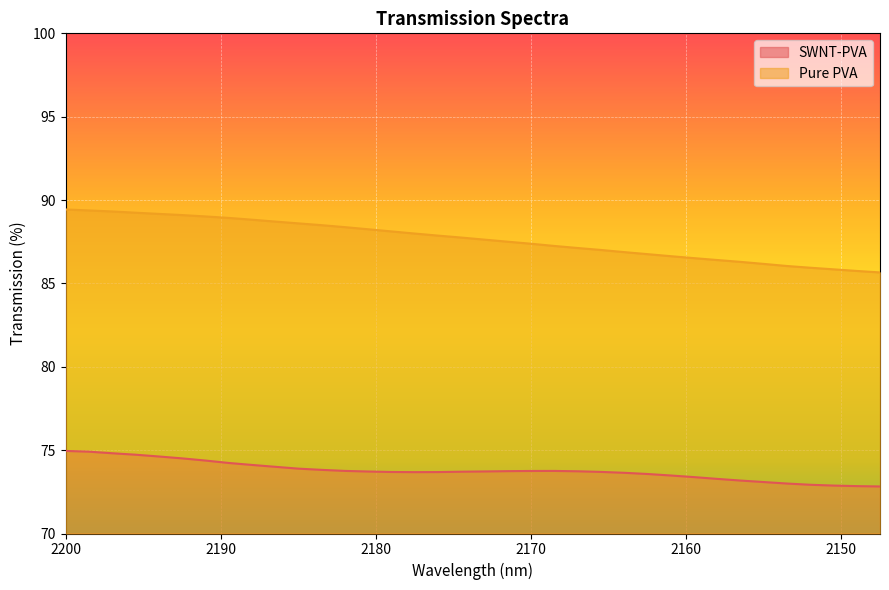

The Pure PVA series shows 88.9 at 2189.5. True or false?

True